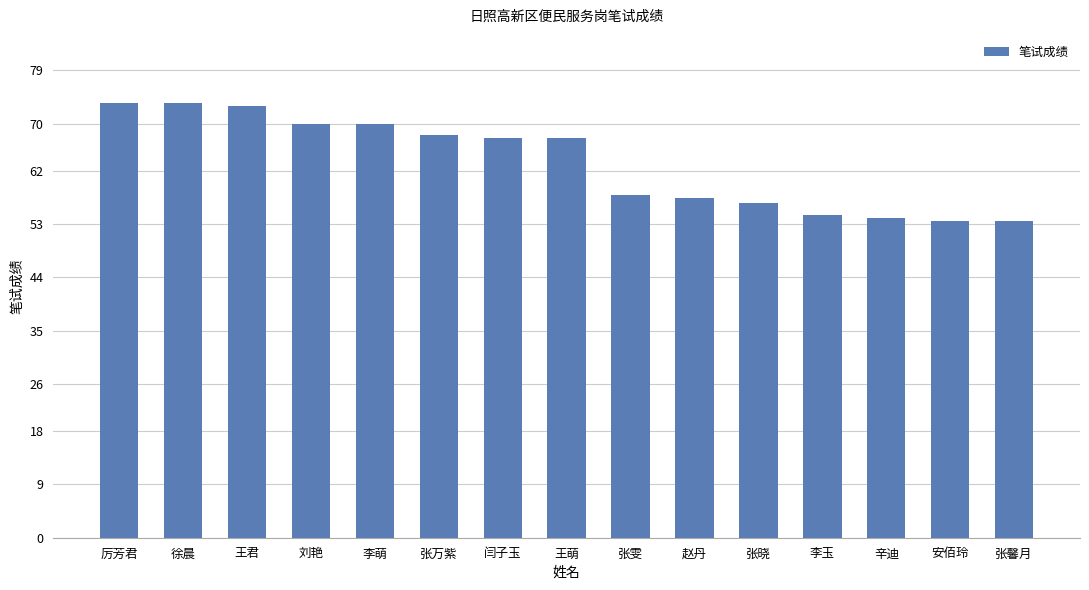

Is it true that the value at 闫子玉 is 67.5?

True